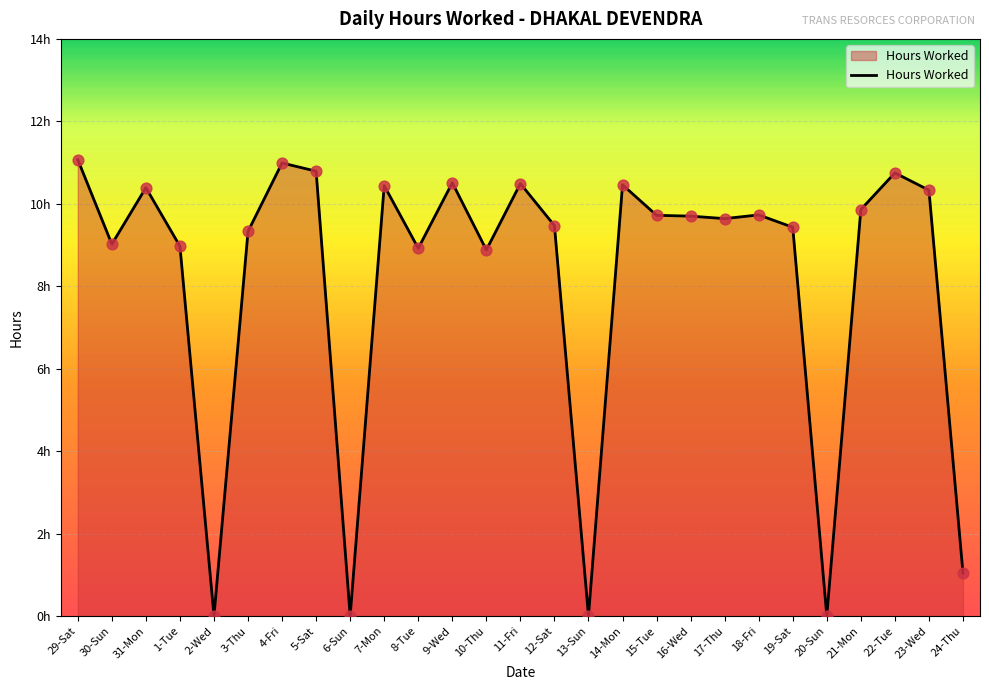

What is the ratio of the value at 19-Sat to the value at 21-Mon?

1.0